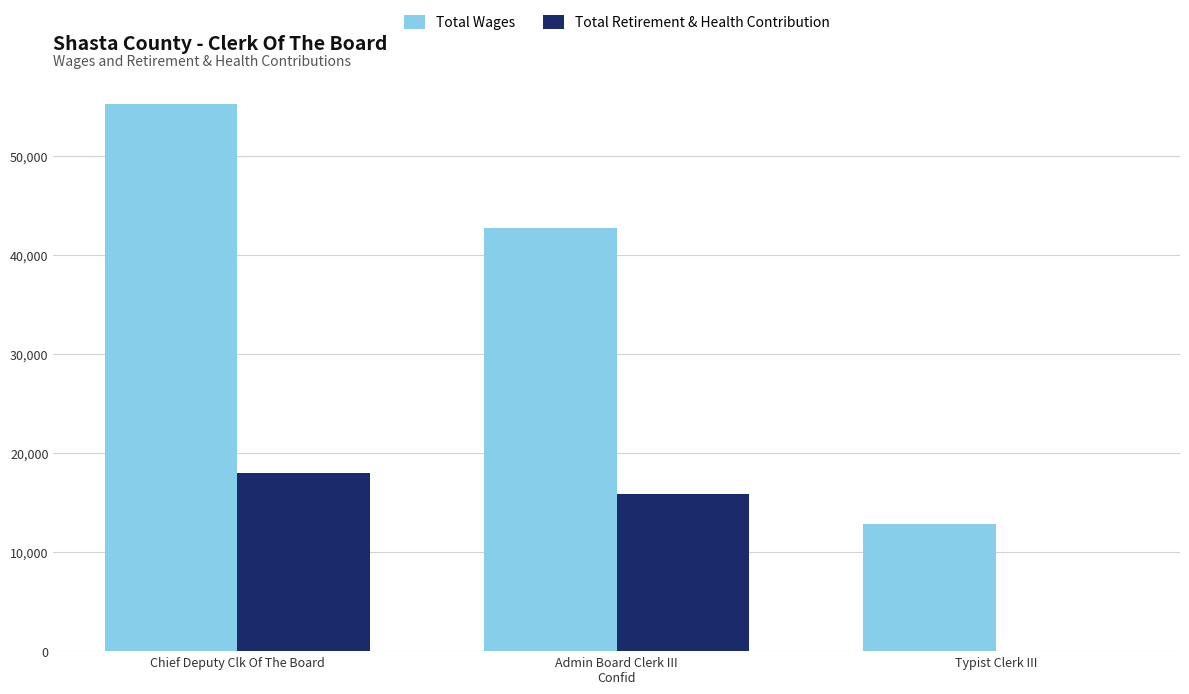

Which series has the largest total across all categories?

Total Wages